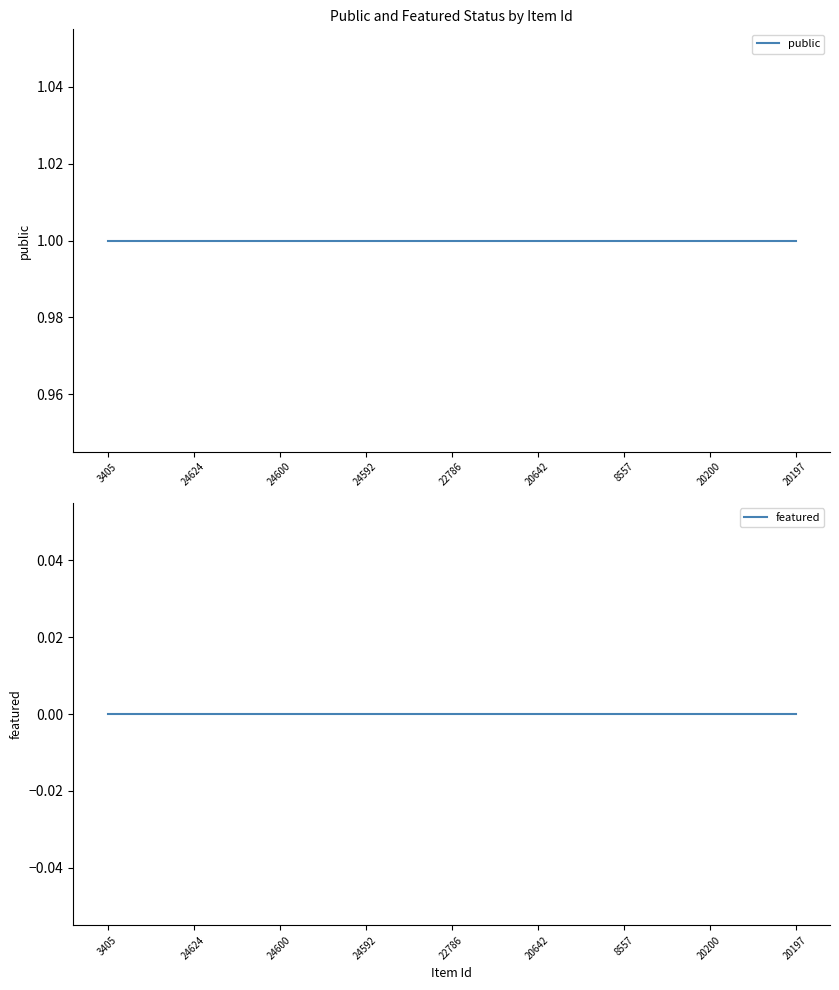

Does the chart have visible grid lines?

No